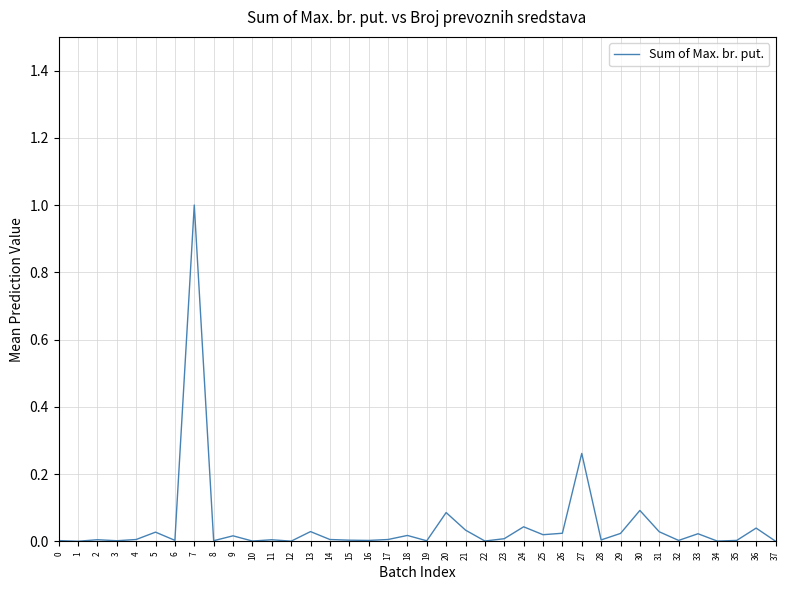

The chart shows a value of 0.0 at 11. True or false?

True